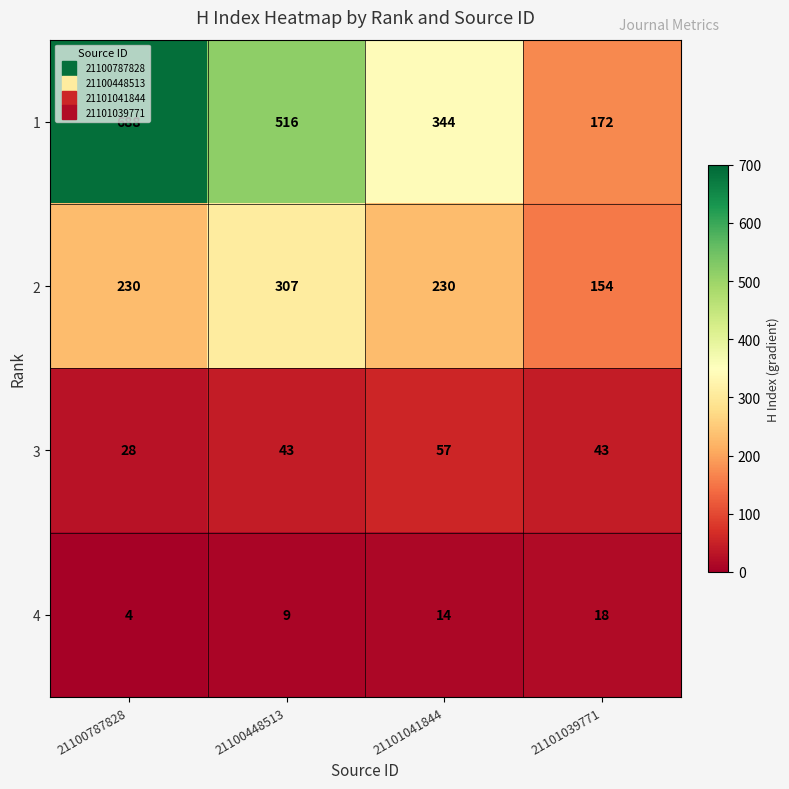

True or false: 1 has a value of 174 at 21100787828.

False